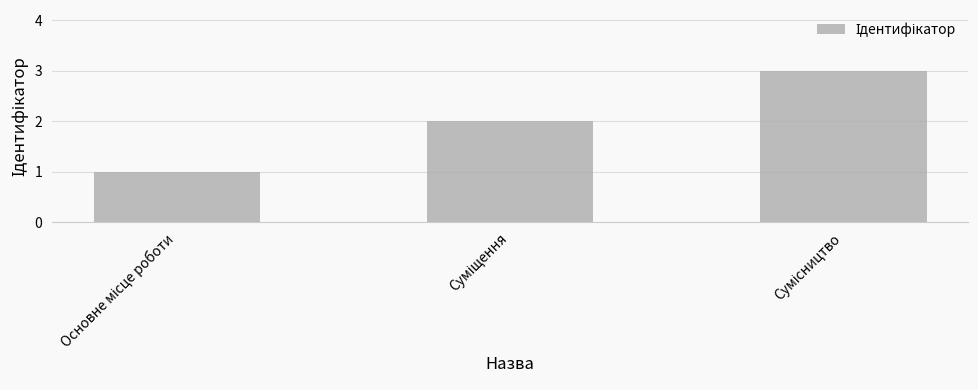

What is the greatest value displayed?

3